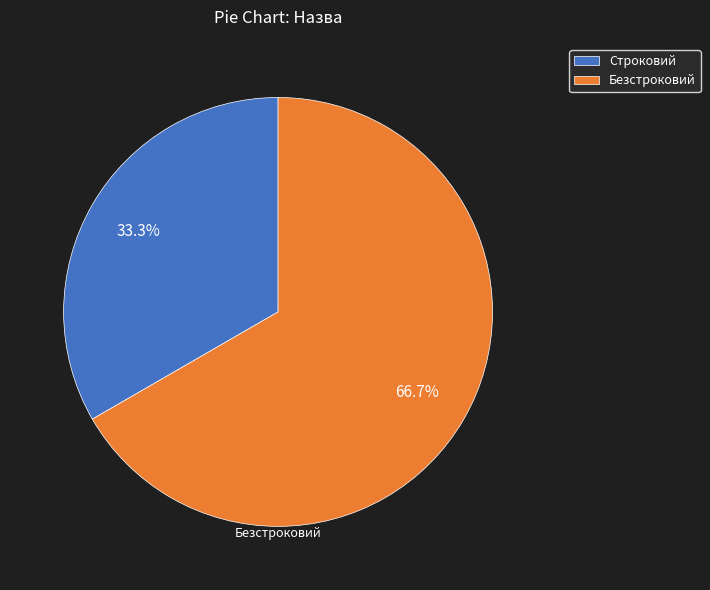

Is it true that Безстроковий is 67% of the pie?

True